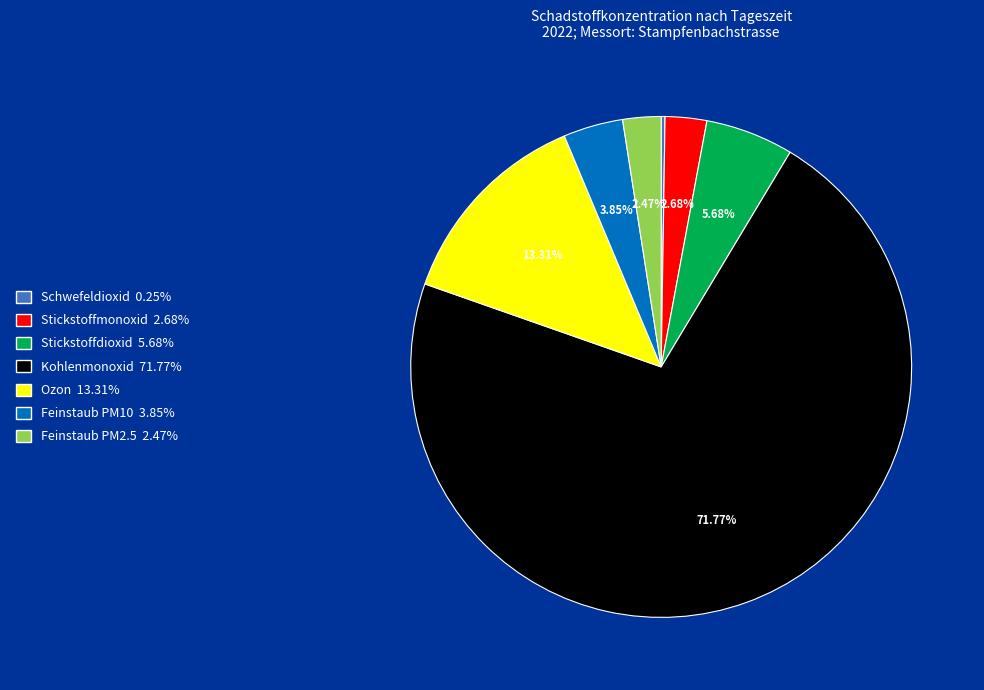

What is the largest slice in the pie chart?

Kohlenmonoxid